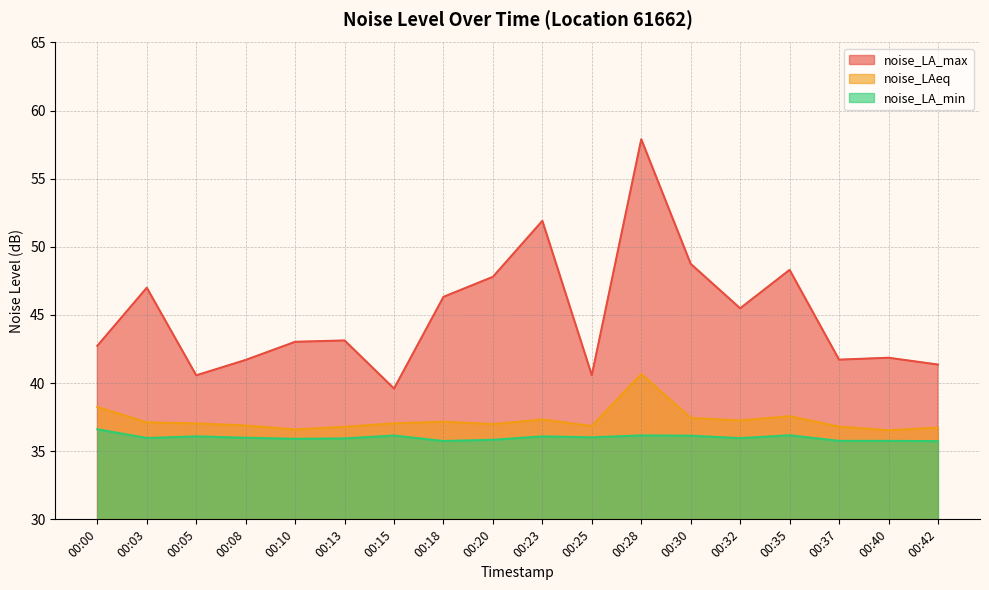

True or false: noise_LA_min has a value of 36.0 at 00:25.

True